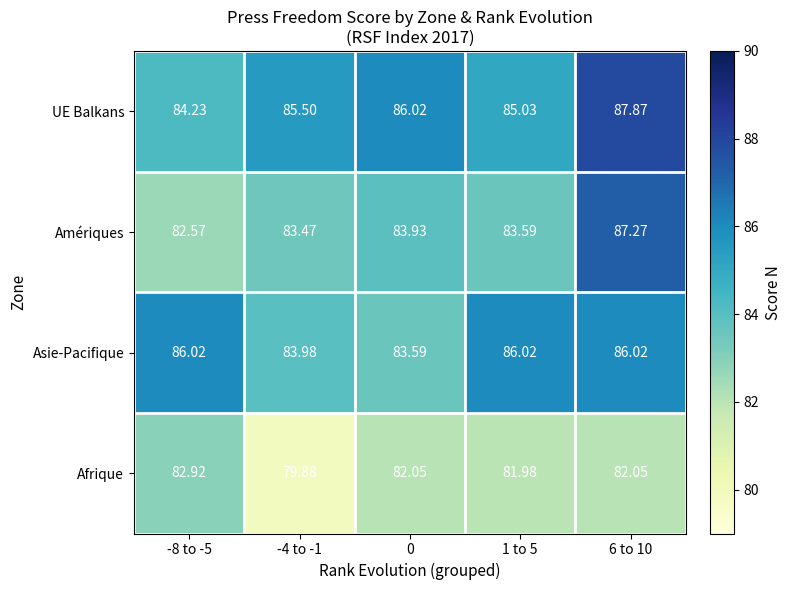

Which series has the largest total across all categories?

UE Balkans